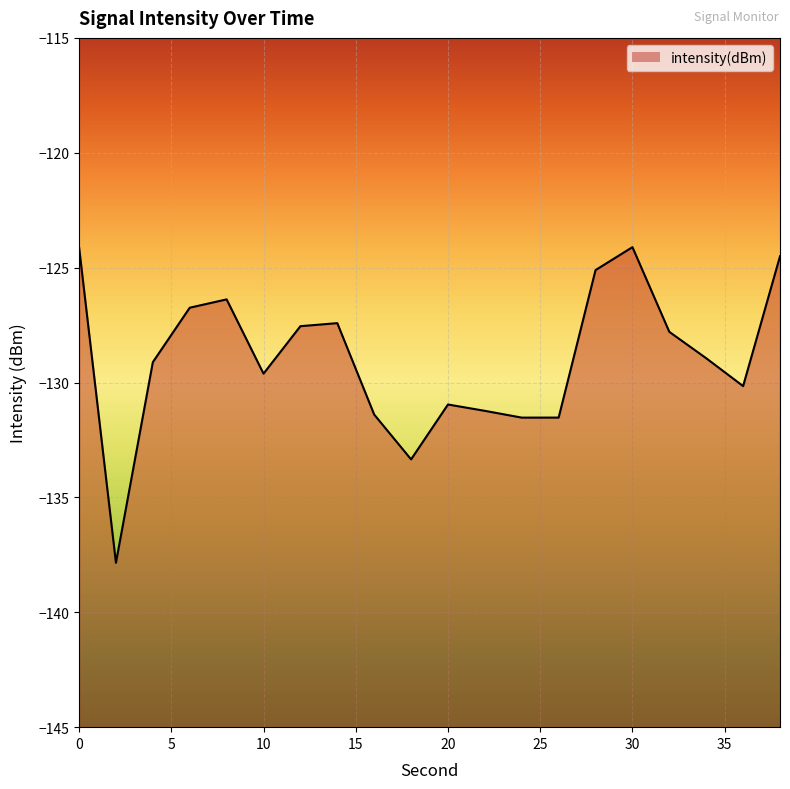

List the labels in order of value, largest first.

0, 30, 38, 28, 8, 6, 14, 12, 32, 34, 4, 10, 36, 20, 22, 16, 26, 24, 18, 2